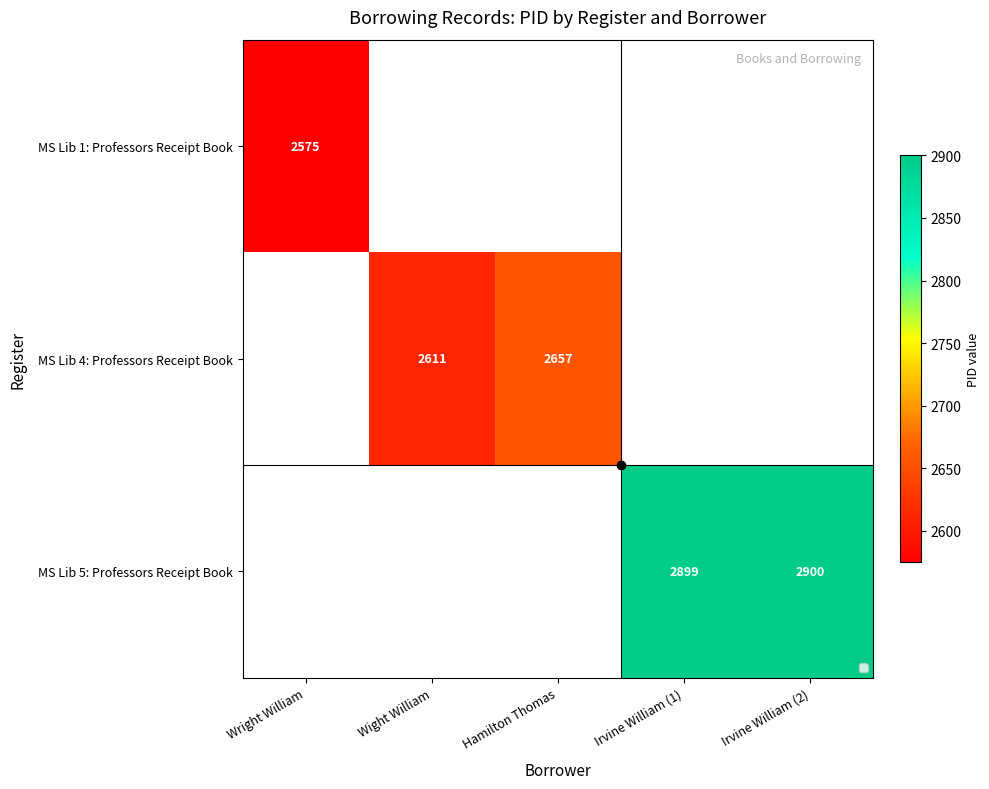

The value of MS Lib 5: Professors Receipt Book at Irvine William (1) is 4954.3. True or false?

False